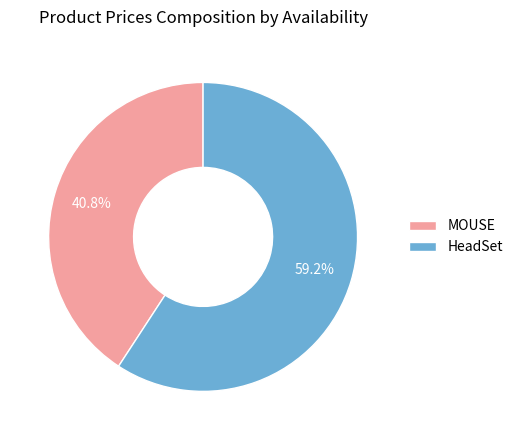

What is the total percentage of HeadSet and MOUSE?

100.0%